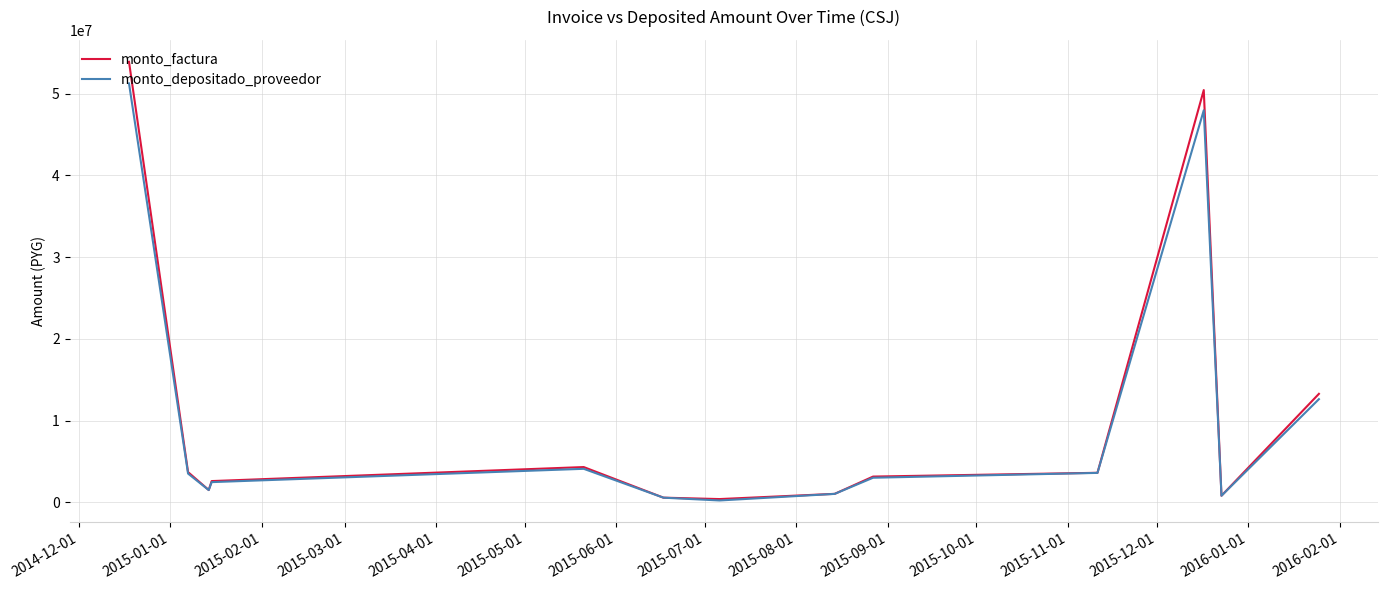

How many distinct data groups are displayed?

2